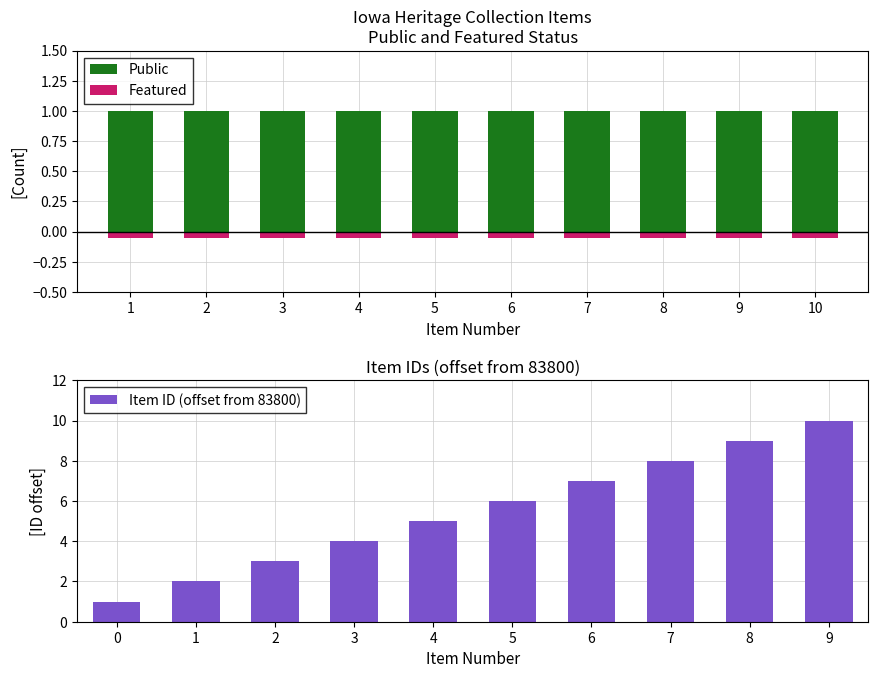

What is the maximum value shown in the chart?

10